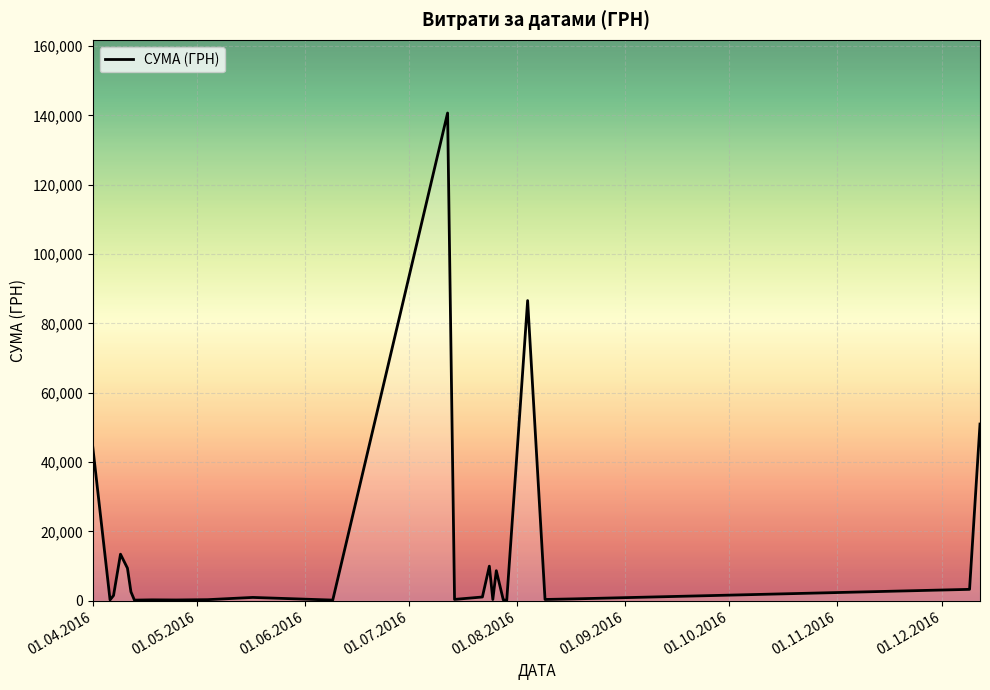

What is the maximum value shown in the chart?

140706.2